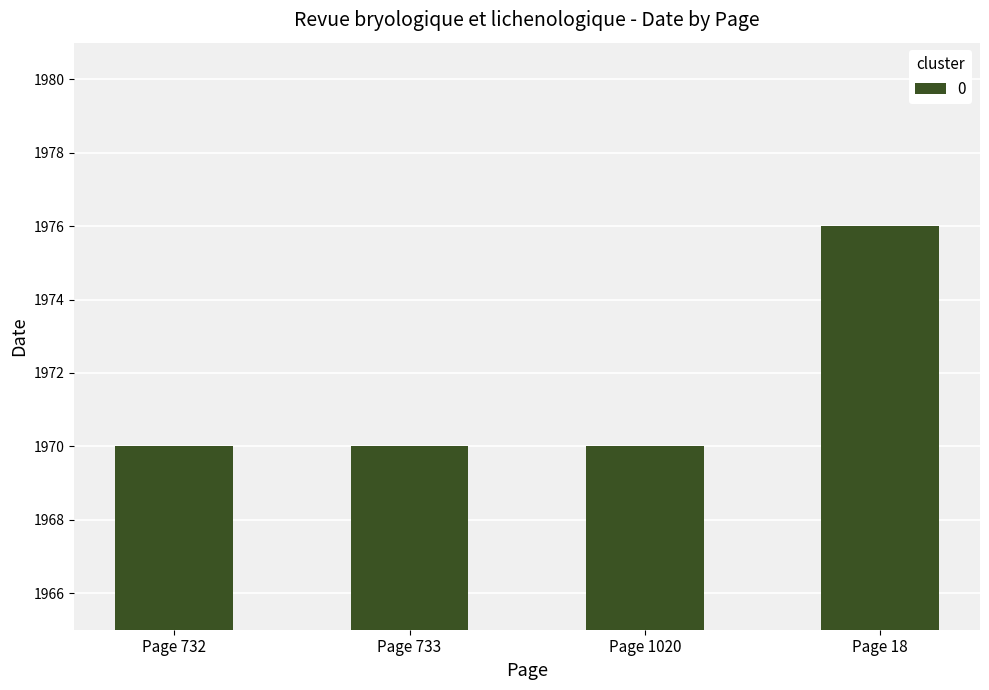

Count the number of categories in the chart.

4